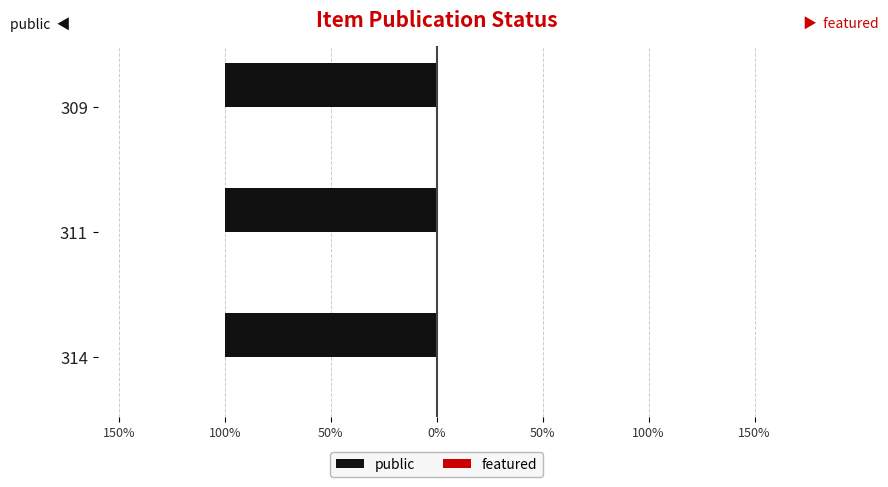

What is the minimum value for public?

1